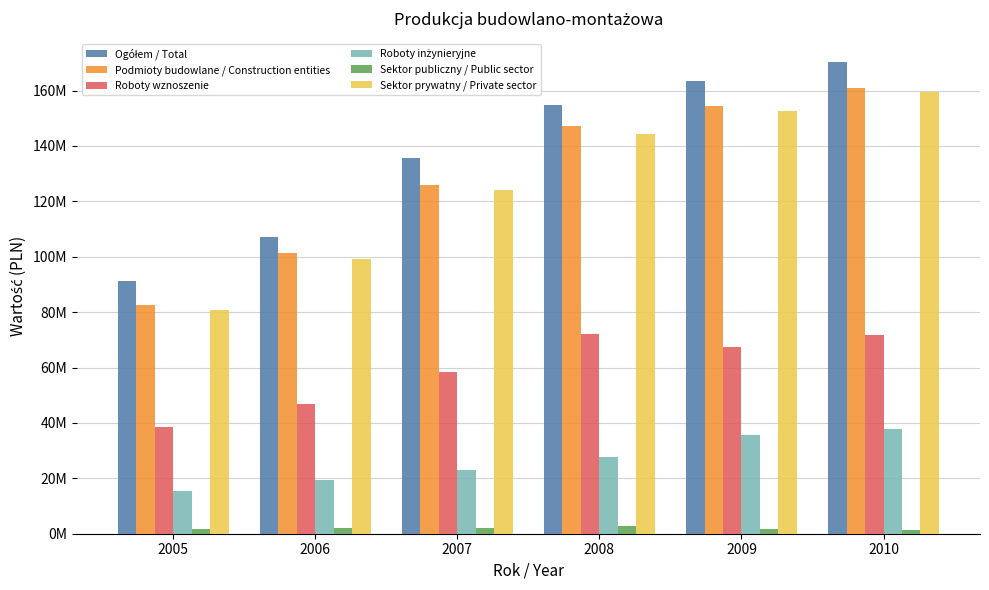

Which series has the largest total across all categories?

Ogółem / Total